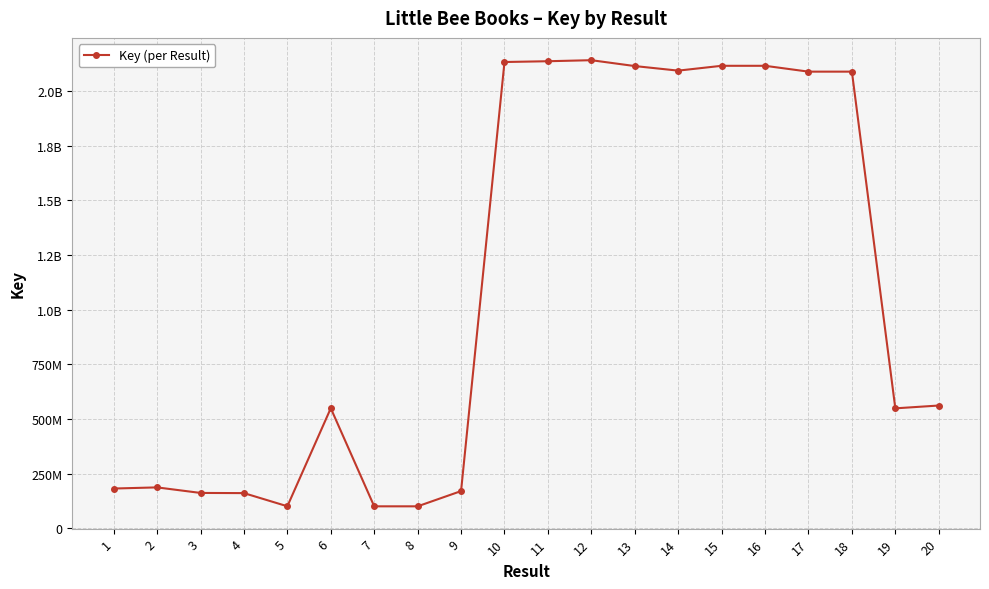

Does the chart have visible grid lines?

Yes